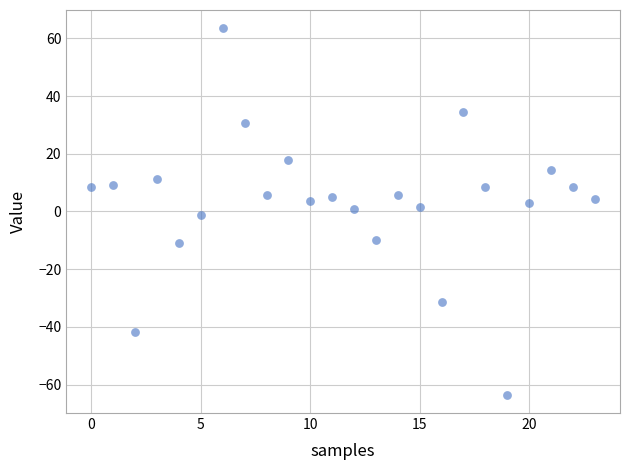

What is the range of Y values (max minus min)?

127.0